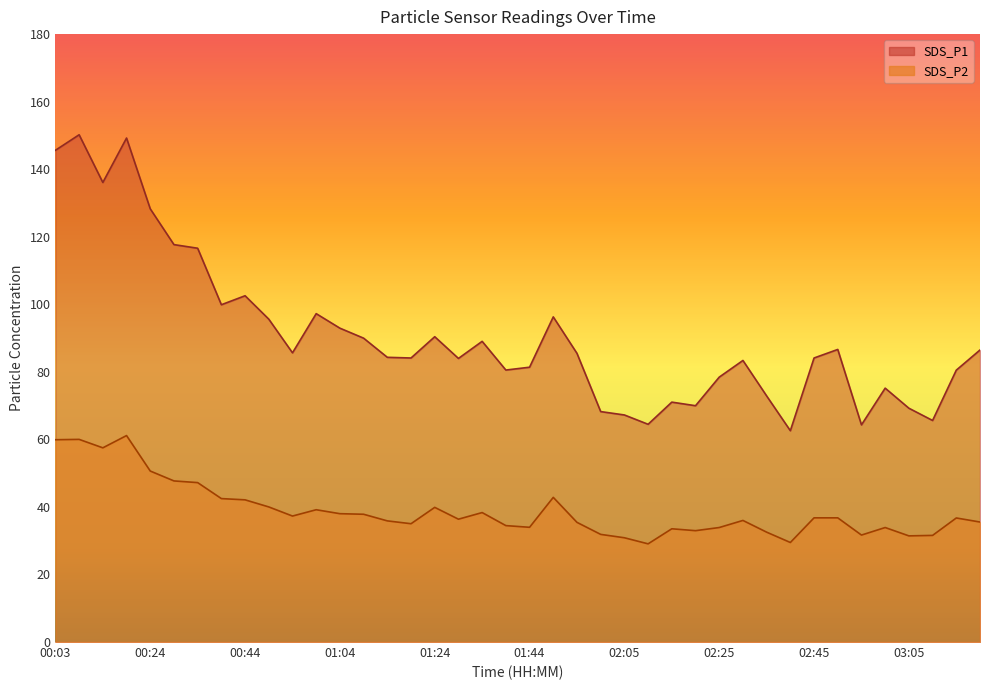

What is the highest value of the SDS_P1 series?

150.2